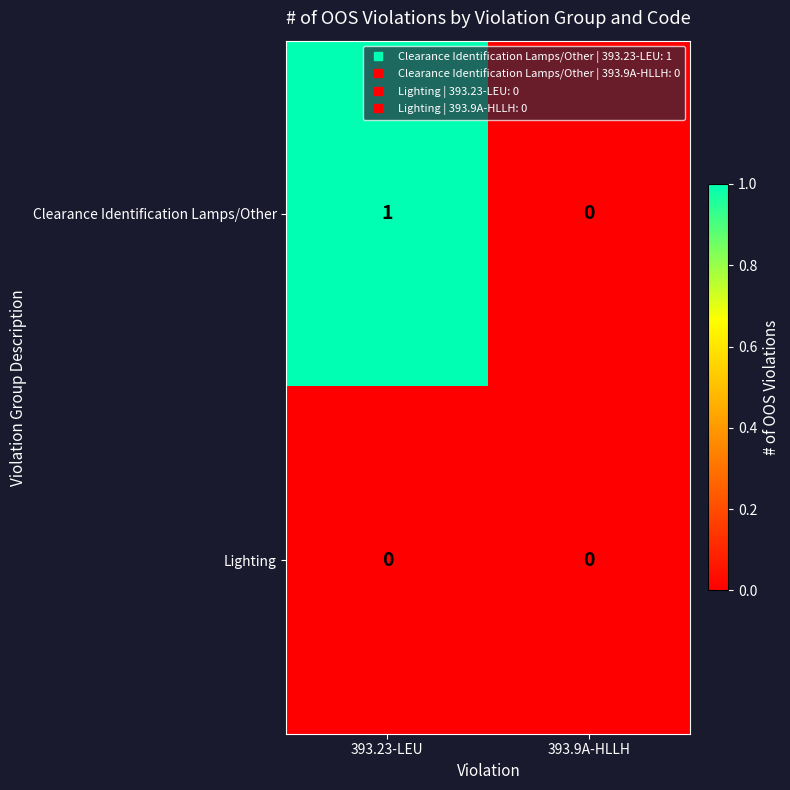

Rank the series by their average value, from highest to lowest.

Clearance Identification Lamps/Other, Lighting